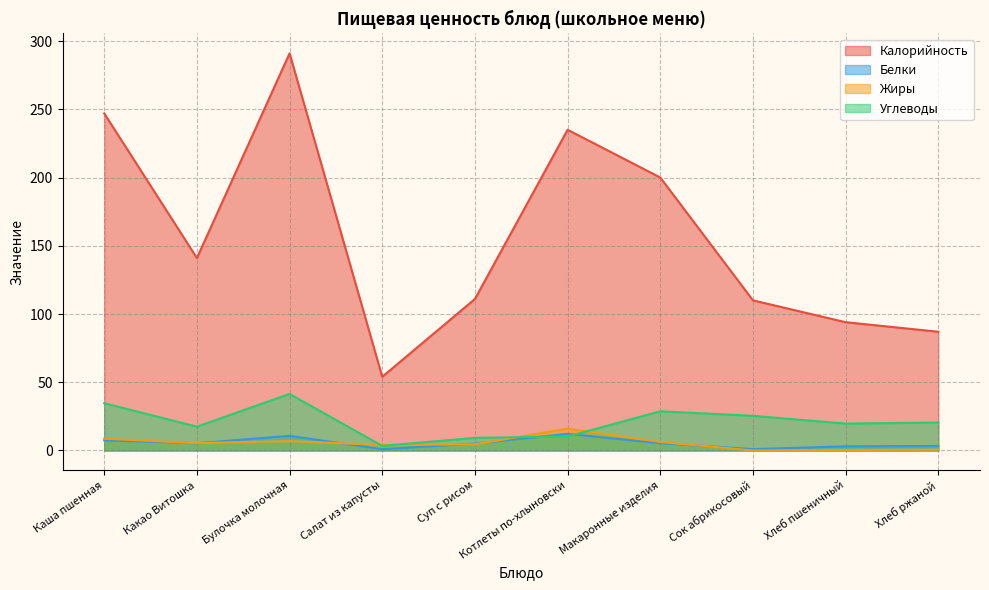

Between Булочка молочная and Макаронные изделия, which series saw the biggest shift?

Калорийность